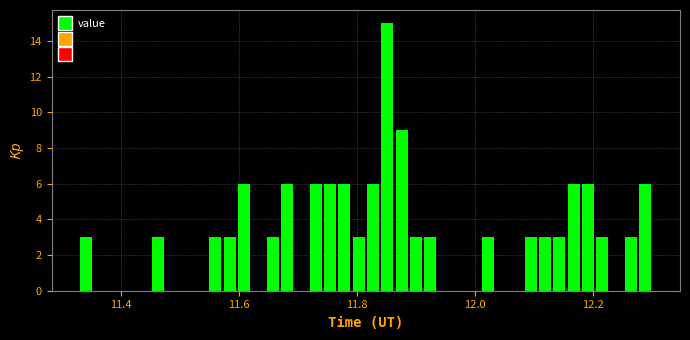

Read against the x-axis, roughly where is the centre of the tallest bar?

11.86